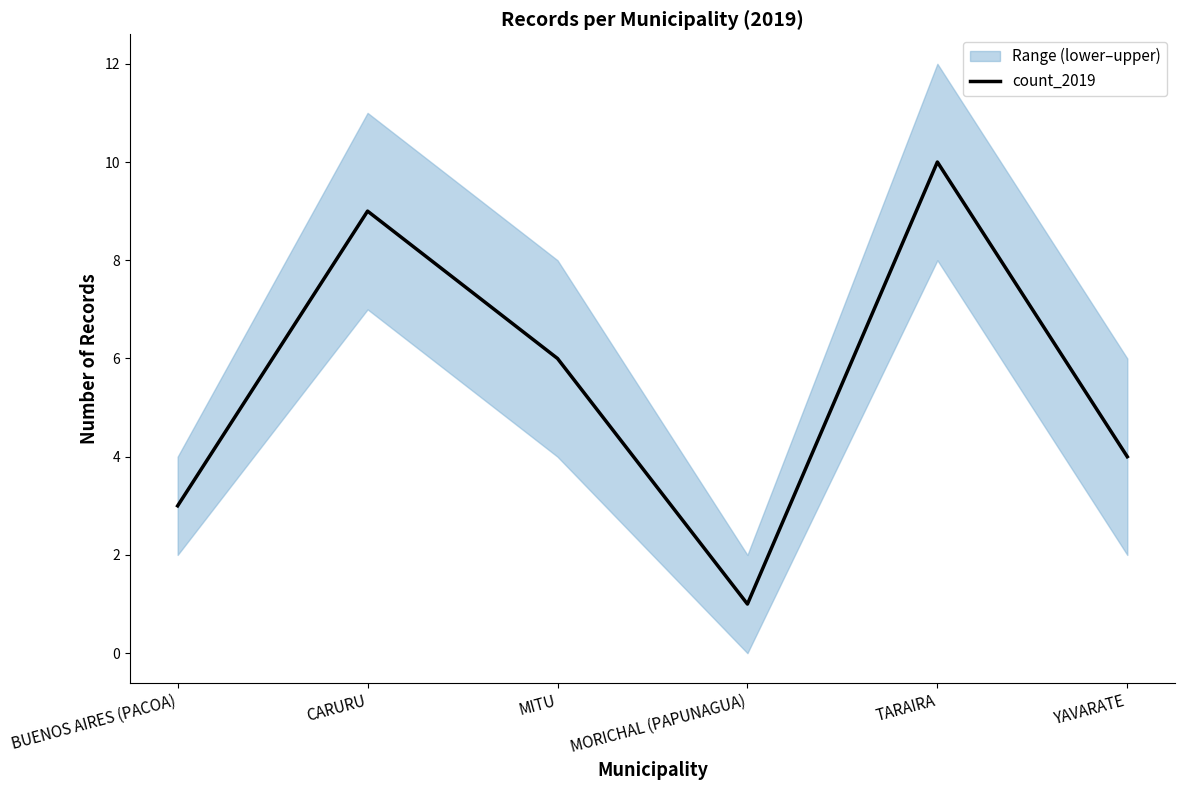

What is the sum of all values?

33